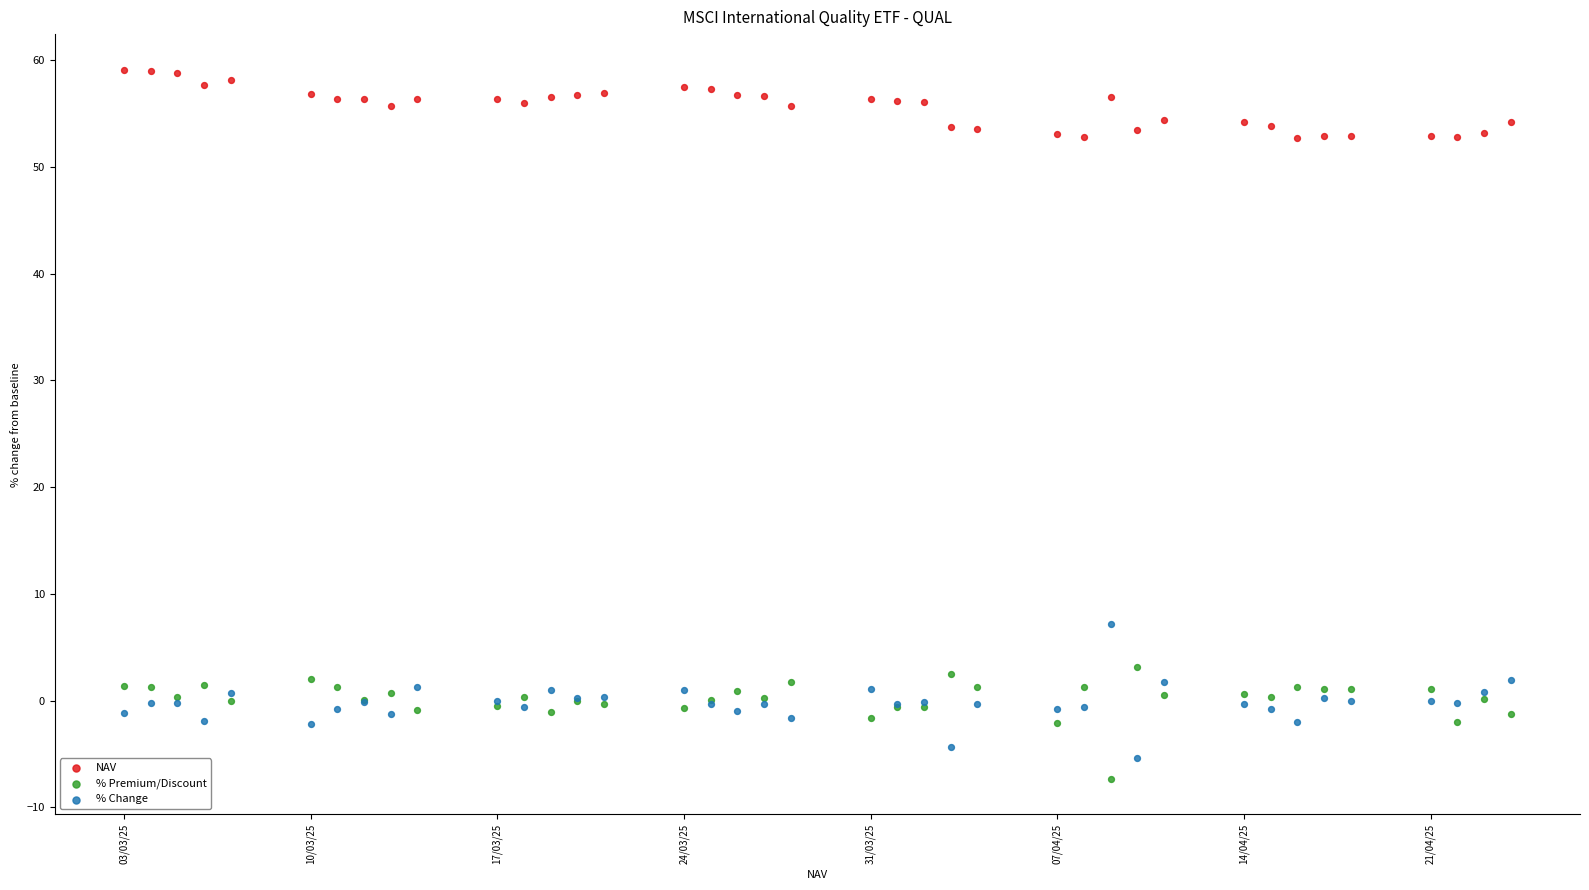

Which series contains the highest Y value?

NAV